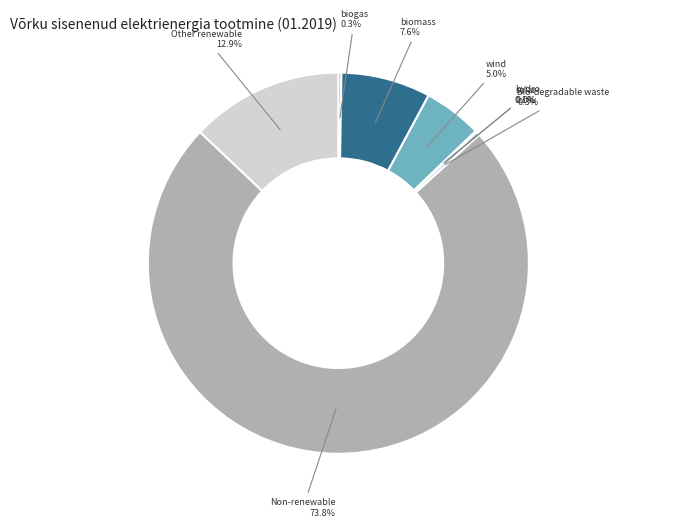

Does any single category account for the majority?

Yes